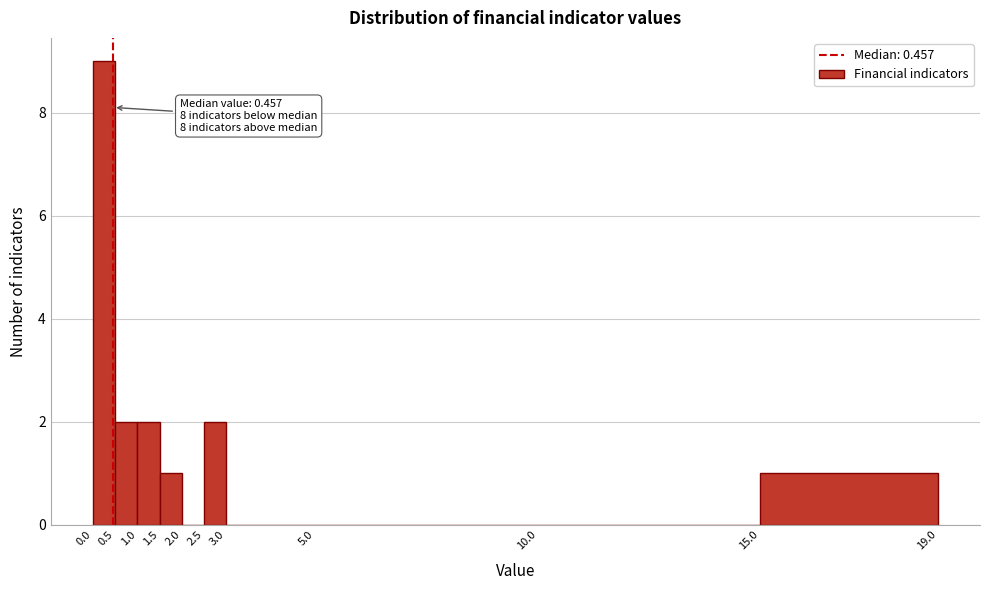

Which range on the x-axis has the tallest bar?

0.0 to 0.5